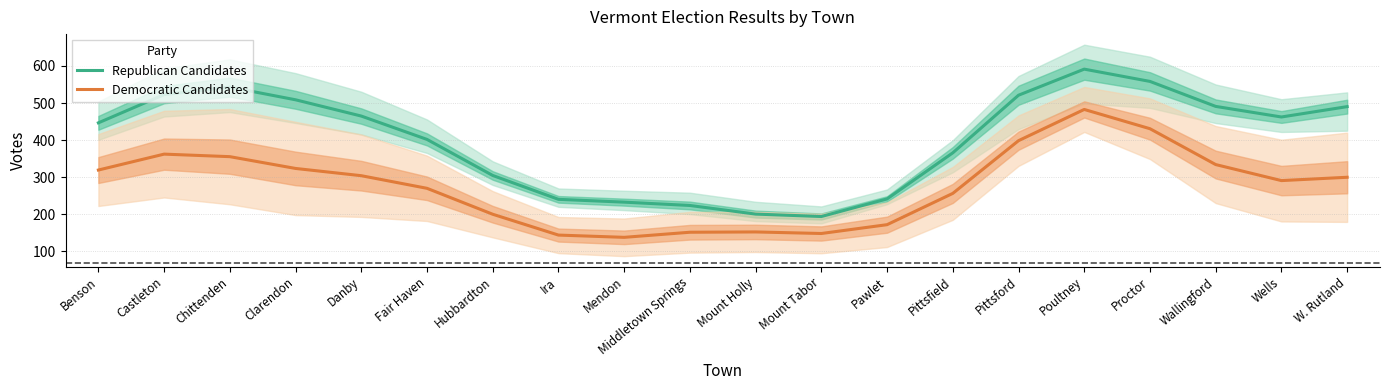

Where does the Republican Candidates series first go above 462?

Castleton